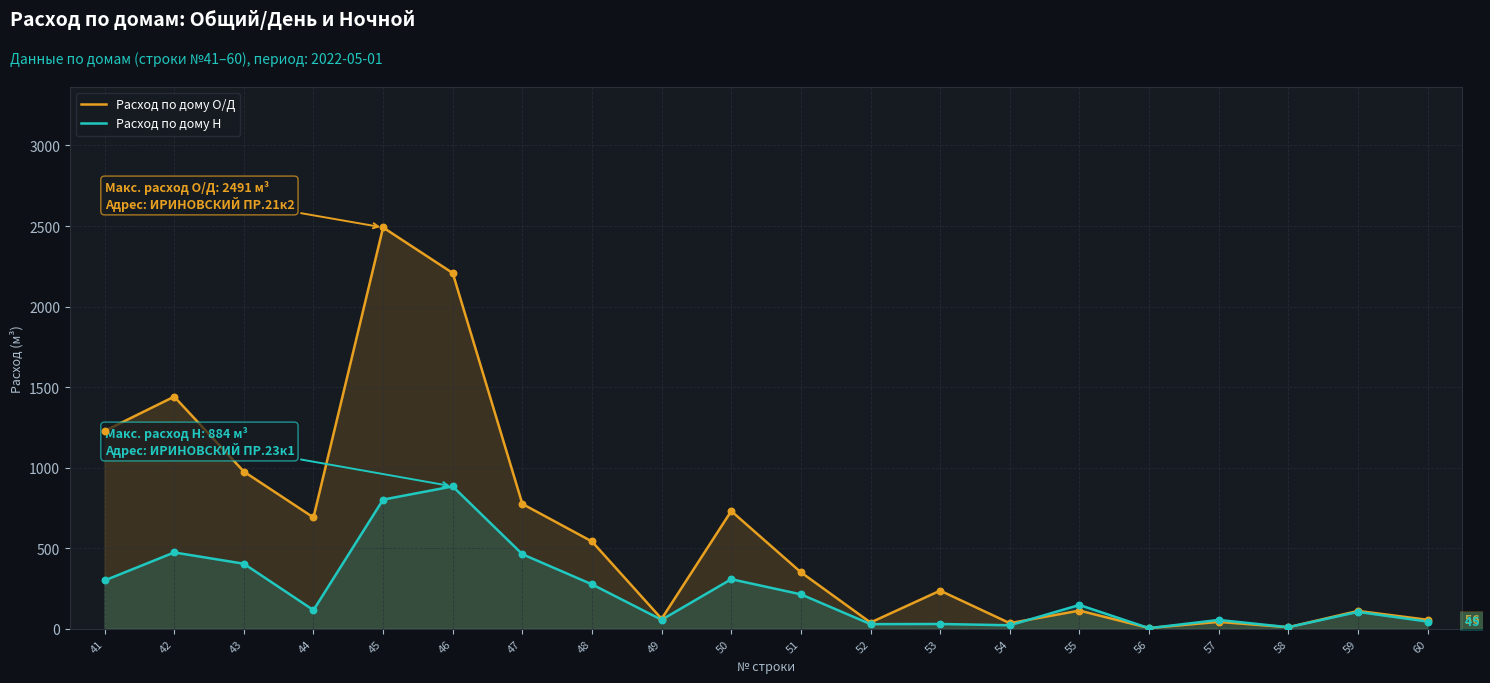

Which series has the largest total across all categories?

Расход по дому О/Д